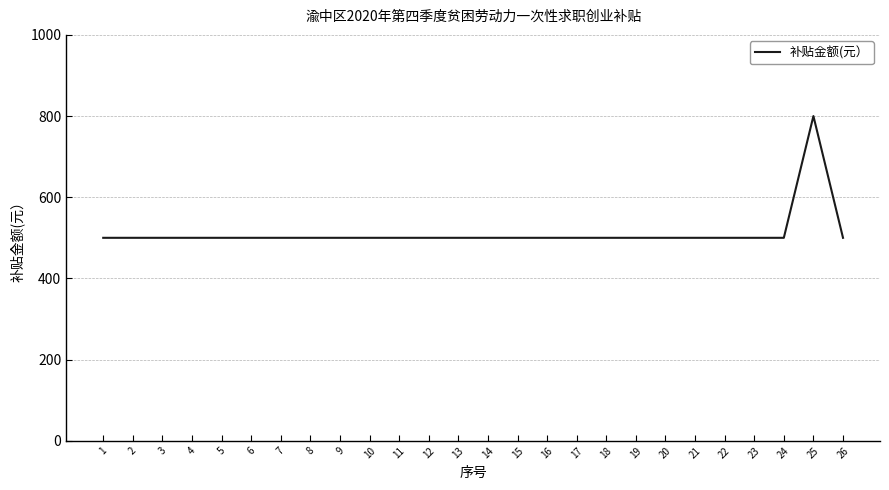

What is the greatest value displayed?

800